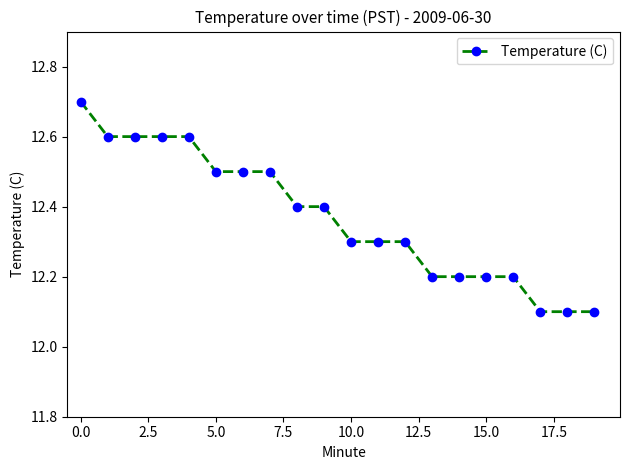

Does the chart have visible grid lines?

No